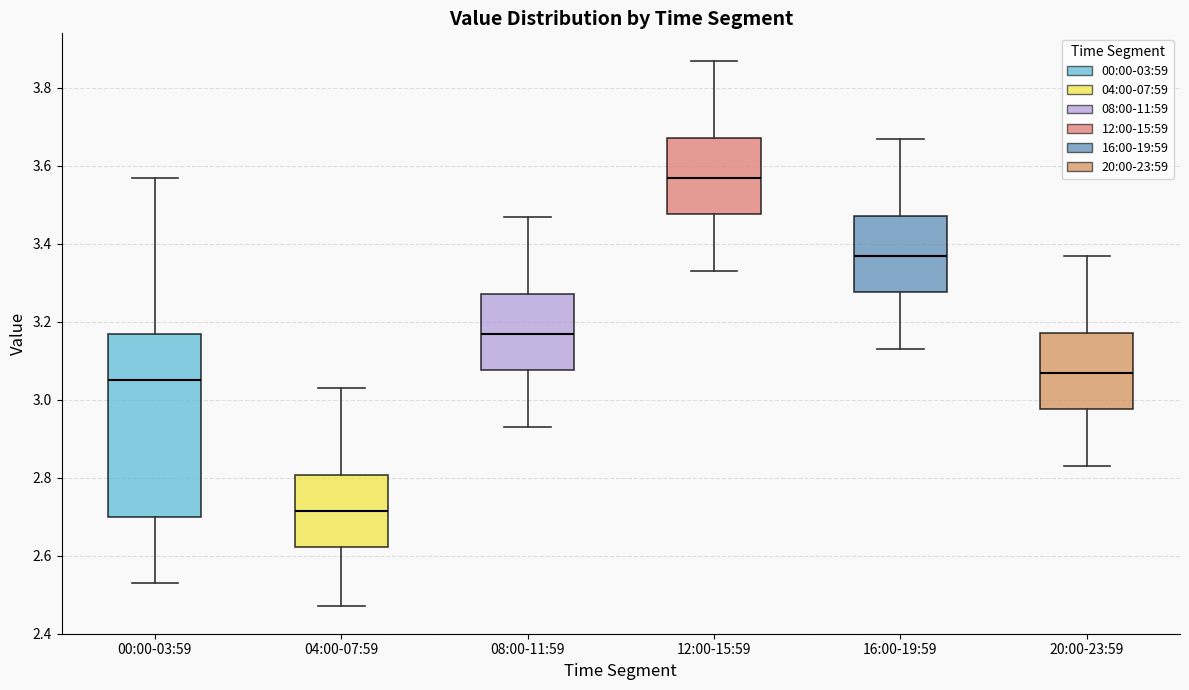

Where does the lower whisker of the box for 12:00-15:59 end on the y-axis? The values are not printed on the chart, so give them approximately, as read against the axis.

3.34